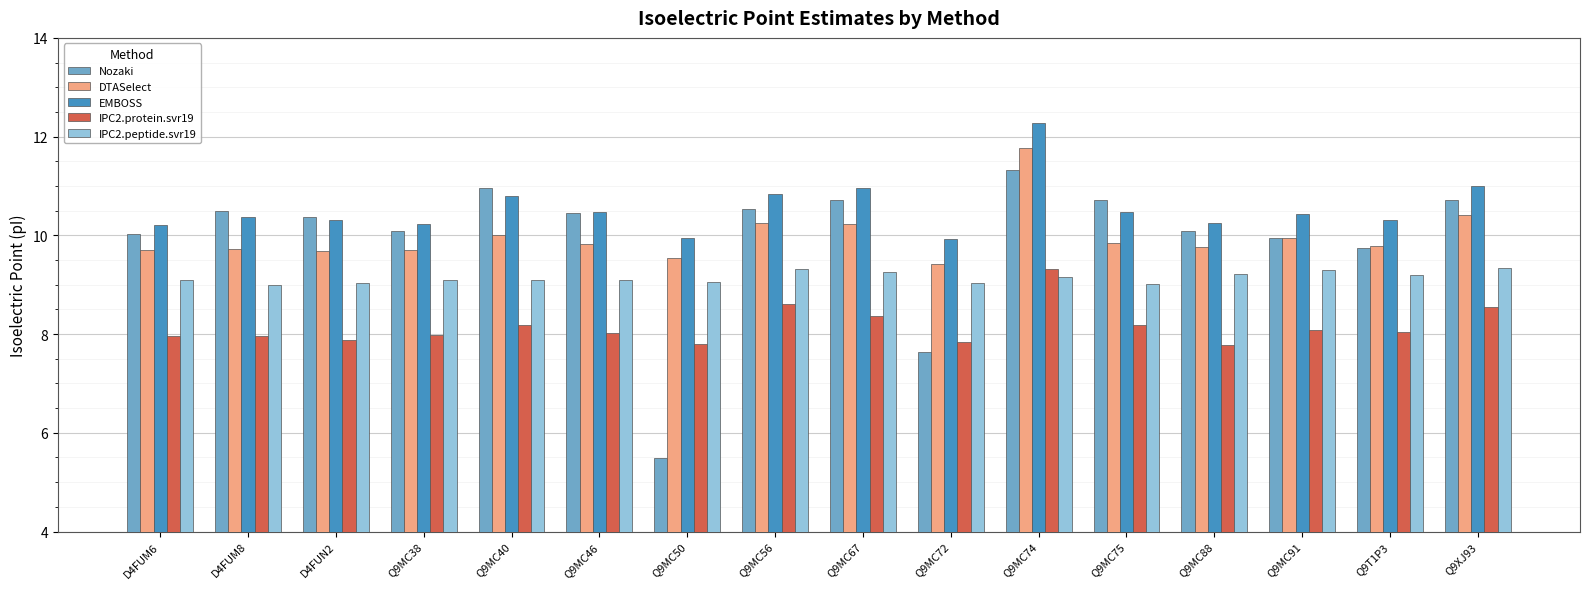

What is the total value across all series at Q9MC56?

49.5